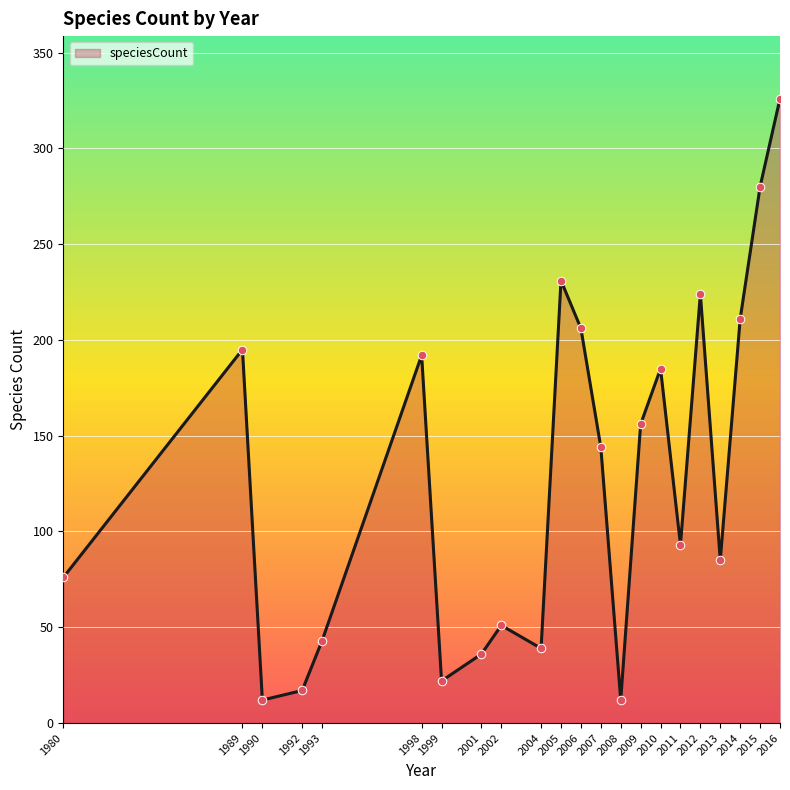

Between 1989 and 1980, which is larger?

1989